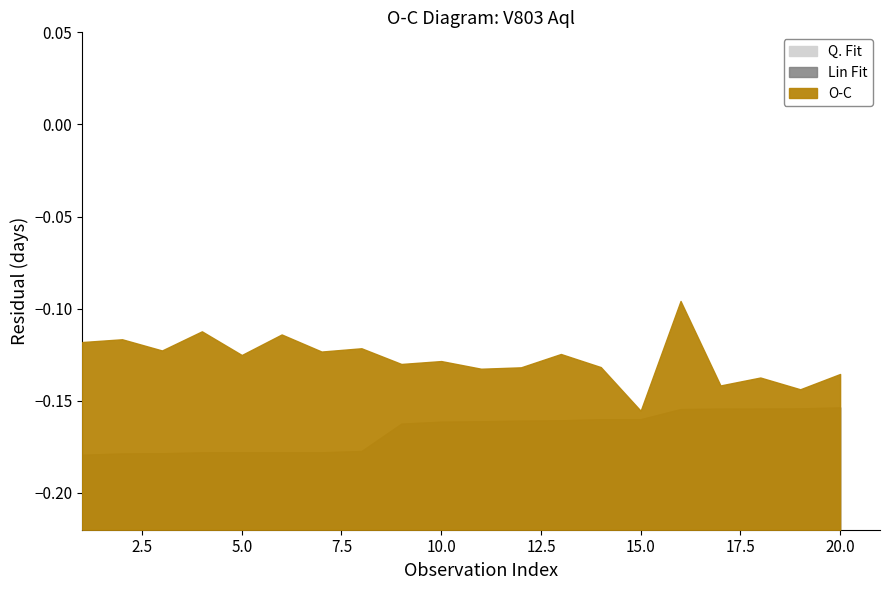

What is the value of the Q. Fit point at the 15th from the left?

-0.2